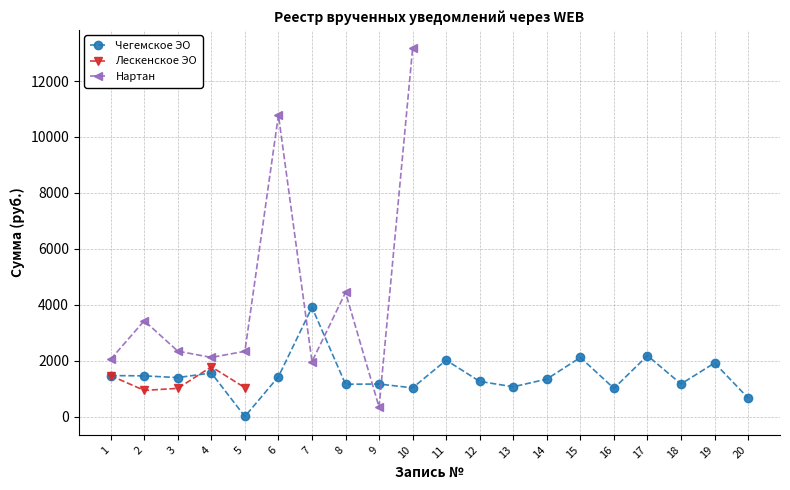

Between 18 and 20, which series saw the biggest shift?

Чегемское ЭО